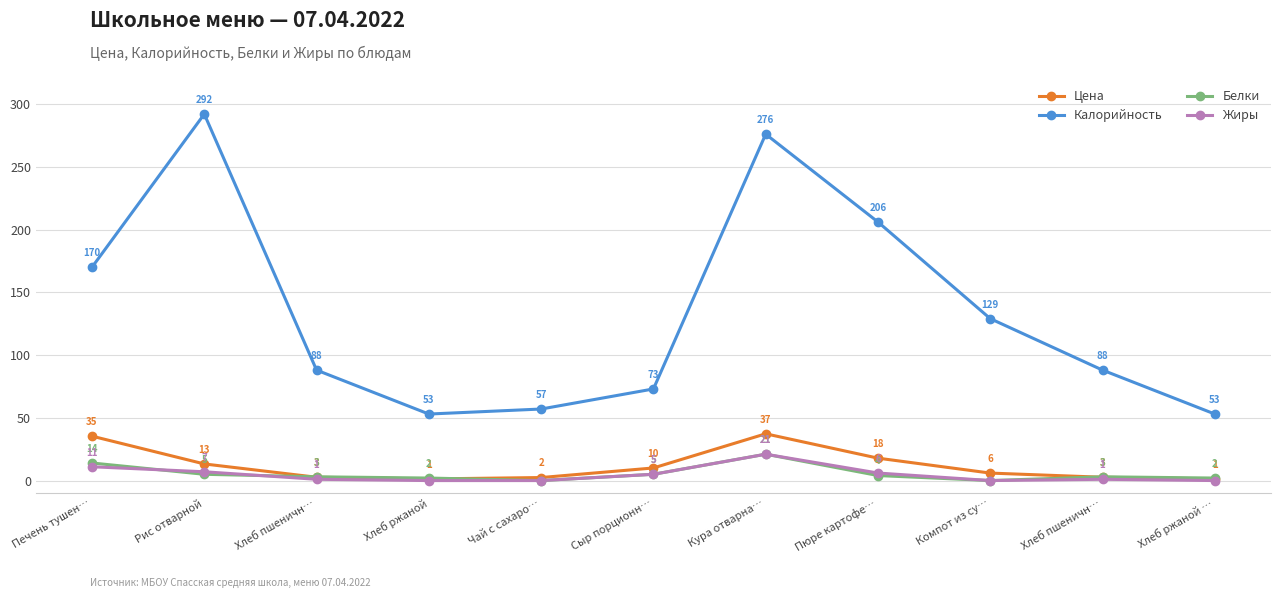

What are all the series names shown in the legend?

Цена, Калорийность, Белки, Жиры